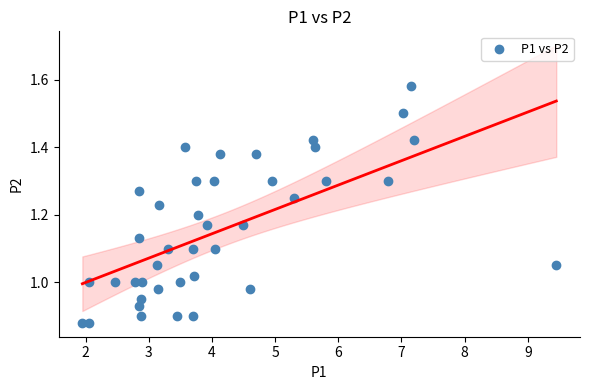

What is the range of Y values (max minus min)?

0.7